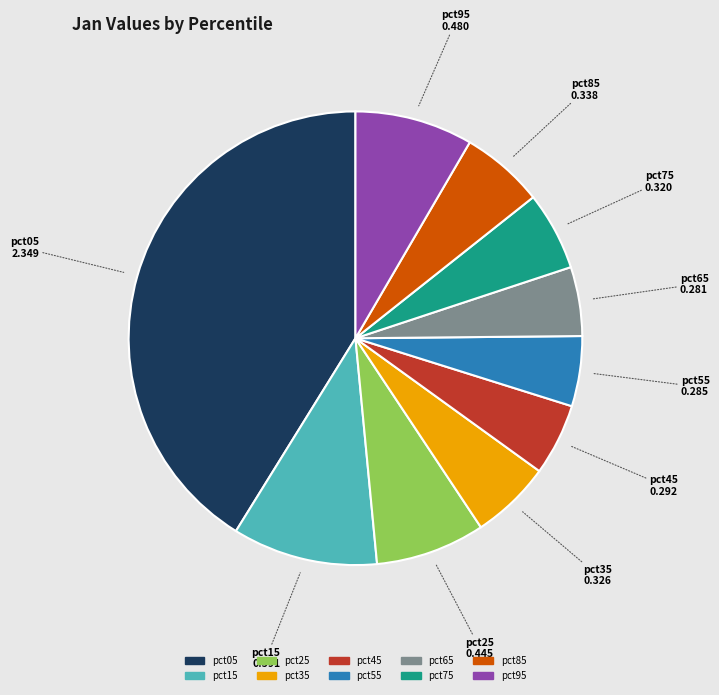

Count the number of slices in the pie.

10